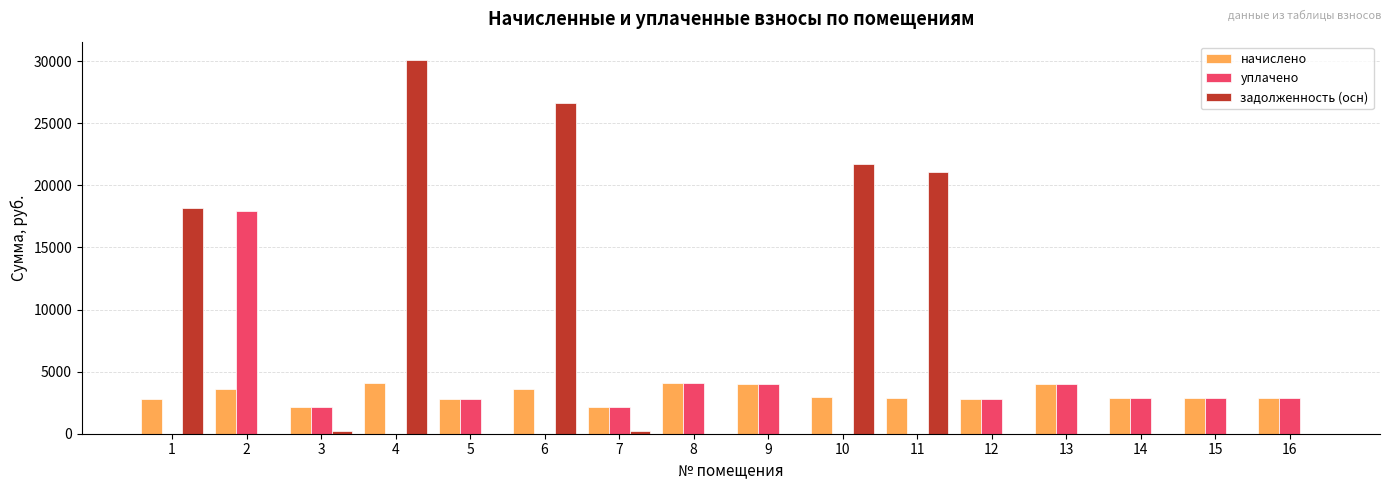

Is the value of уплачено at 16 greater than the value of задолженность (осн) at 2?

Yes